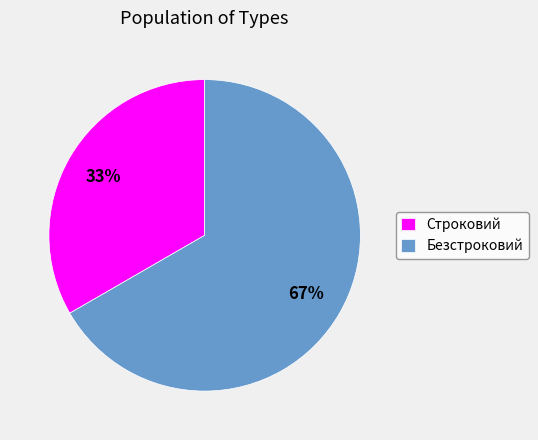

To the nearest percent, what is the average slice percentage?

50%